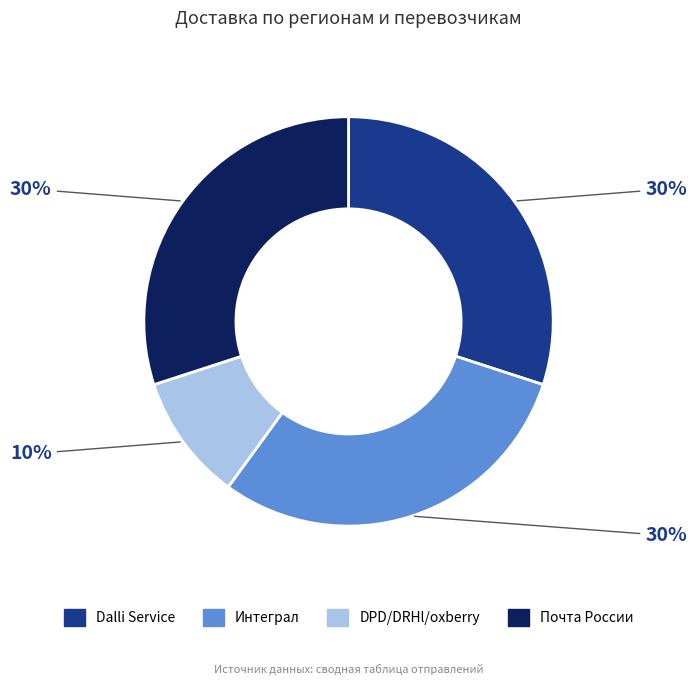

The Интеграл slice represents 42% of the pie. True or false?

False